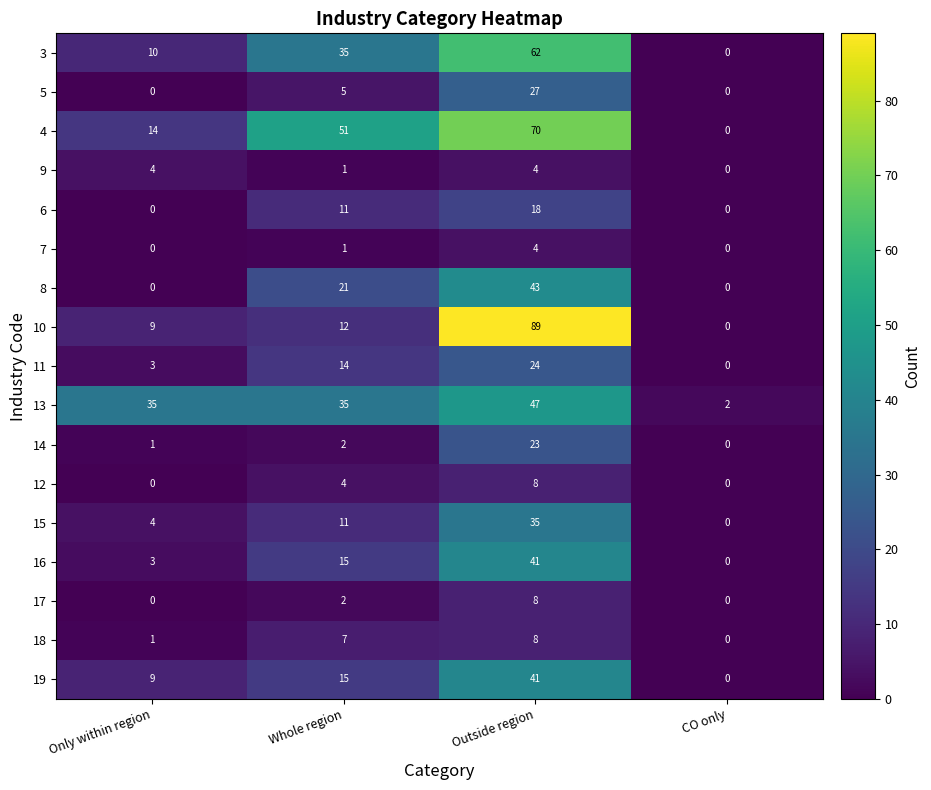

How many categories are shown in the chart?

4